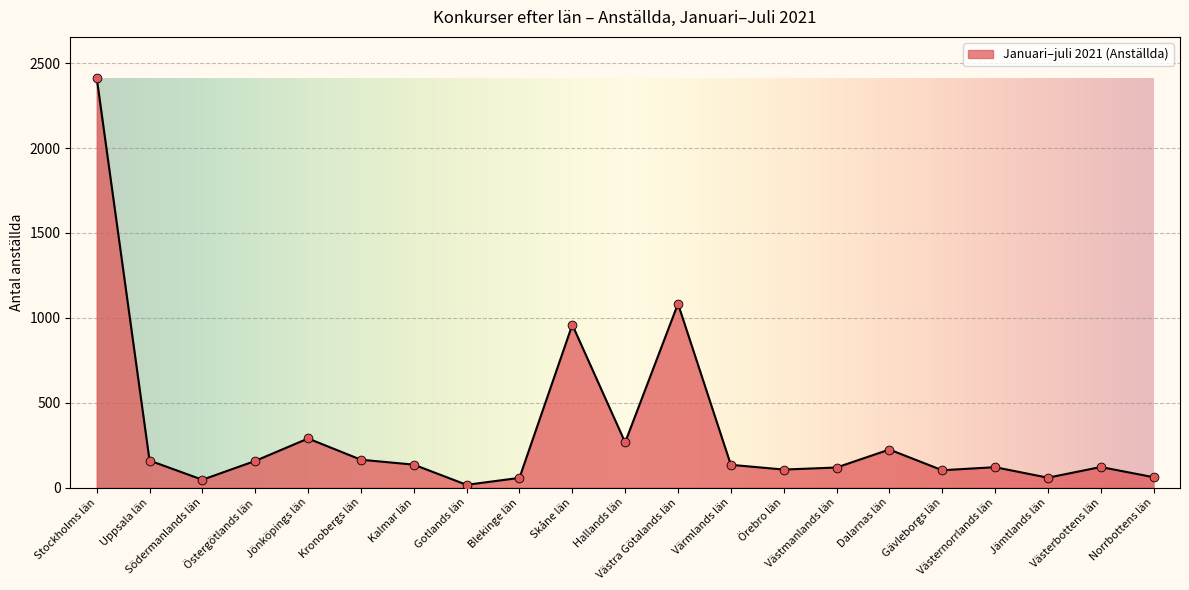

Approximately how many times larger is the value at Västerbottens län compared to Hallands län?

0.5